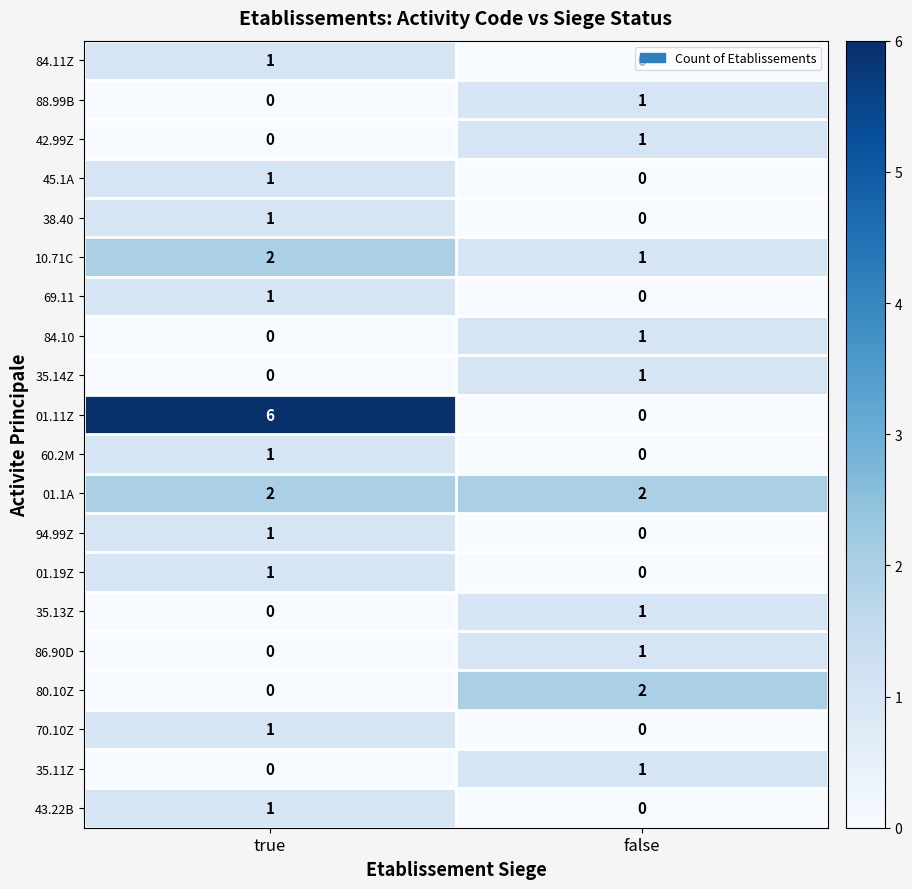

The value of 84.10 at true is 1. True or false?

False